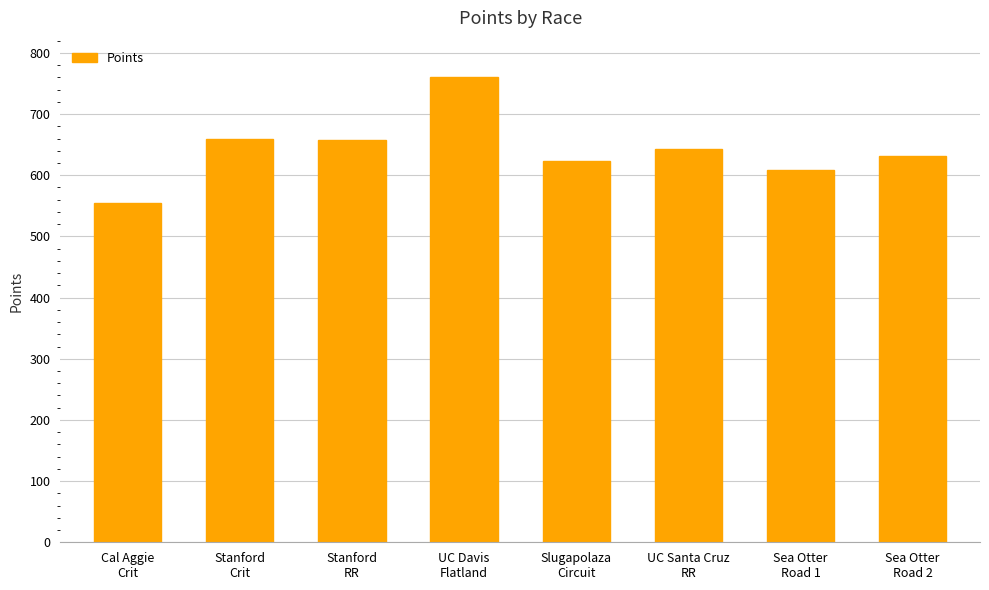

How many series are shown in this chart?

1